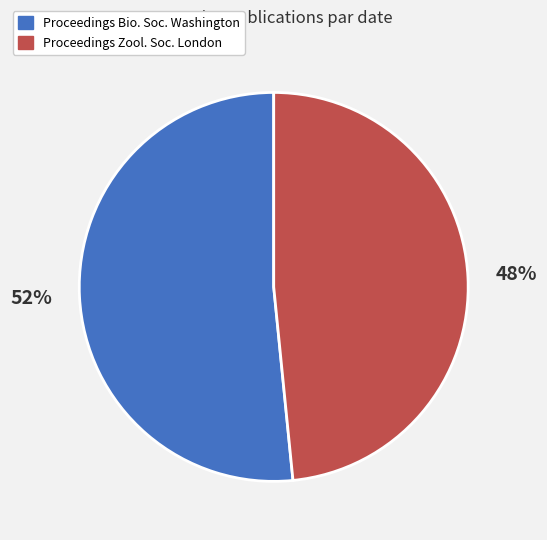

Which has a higher value, Proceedings Zool. Soc. London or Proceedings Bio. Soc. Washington?

Proceedings Bio. Soc. Washington